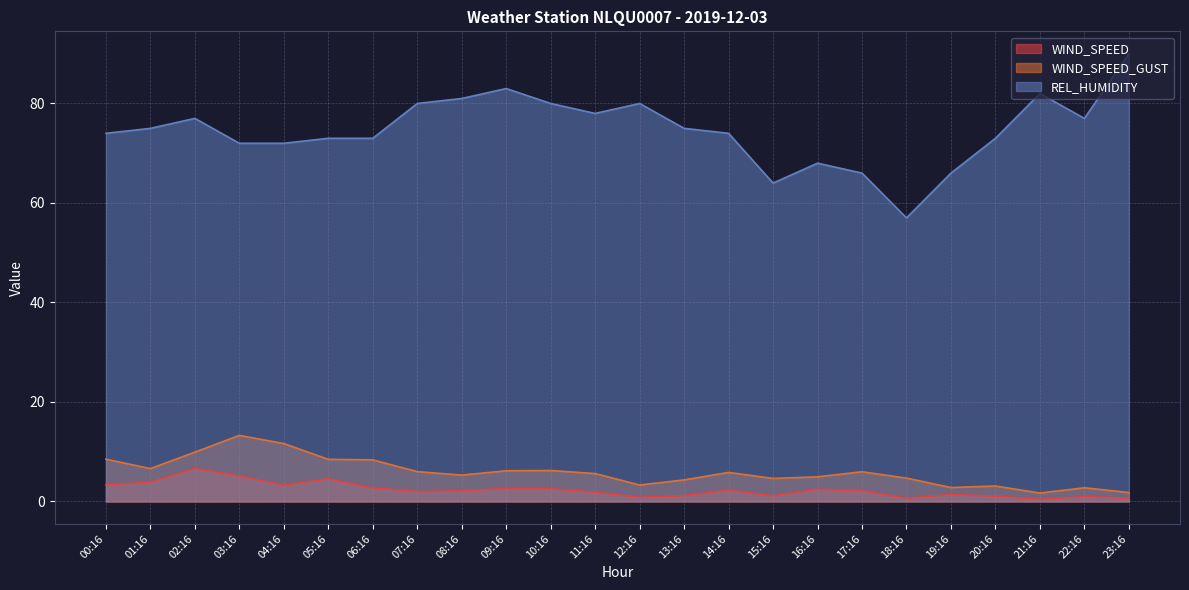

What is the label of the 12th point from the left?

11:16